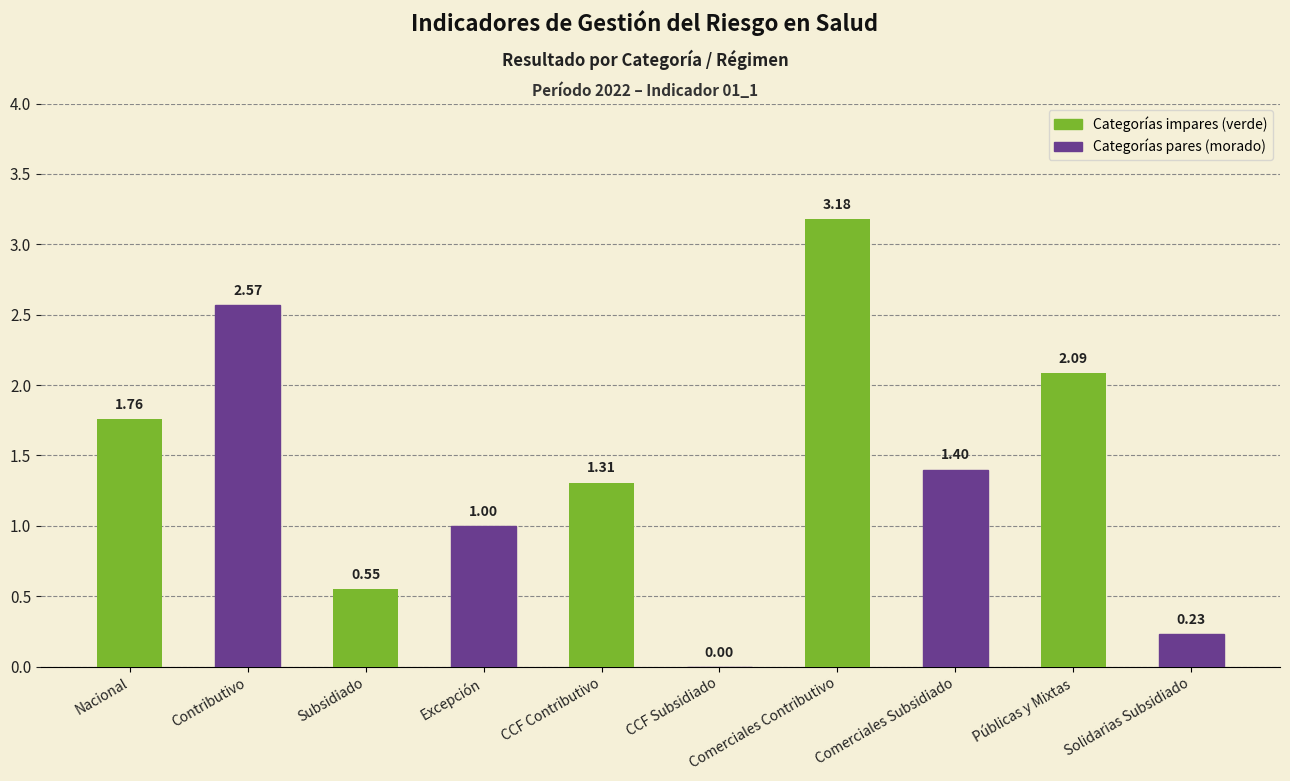

What is the sum of all values?

14.1